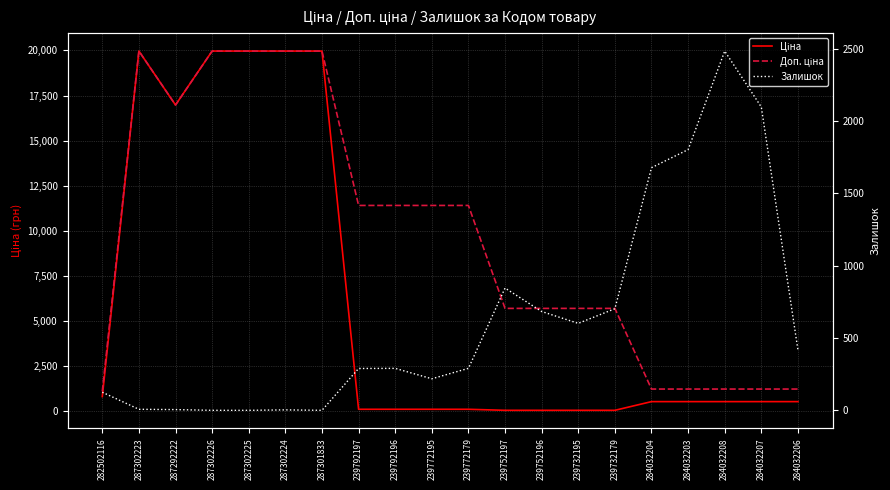

Between 287302224 and 284032204, which is larger?

287302224